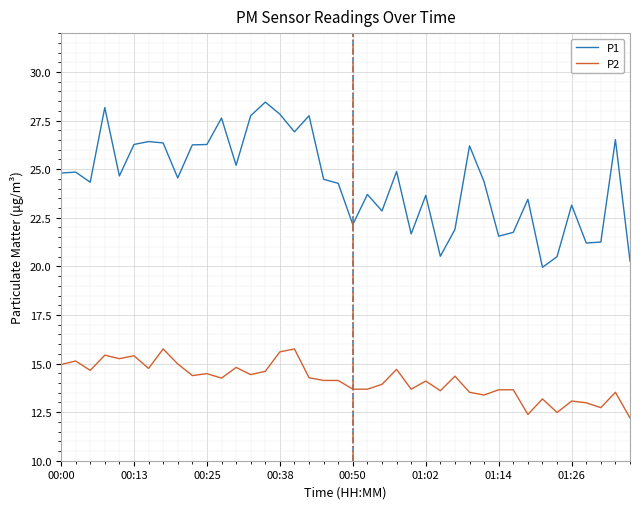

Which series has the widest spread of values?

P1